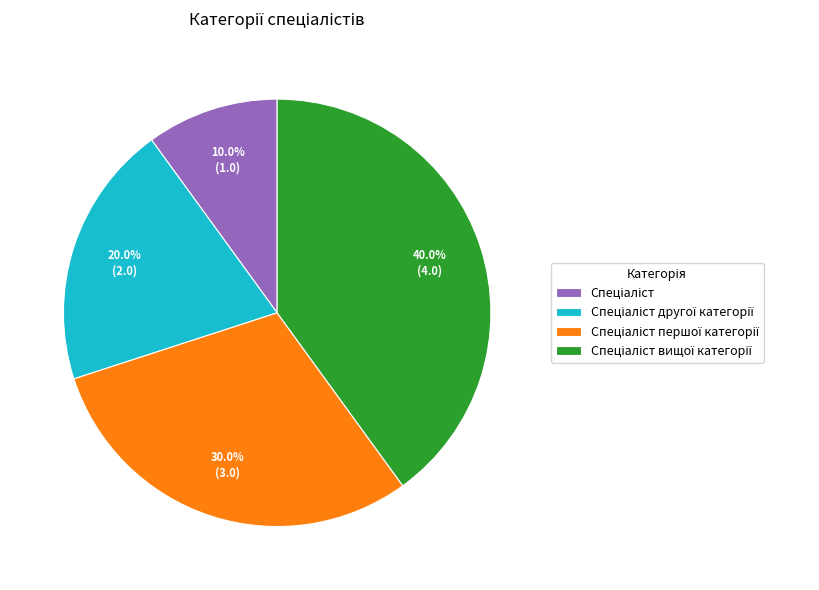

Is there a majority slice in this chart?

No